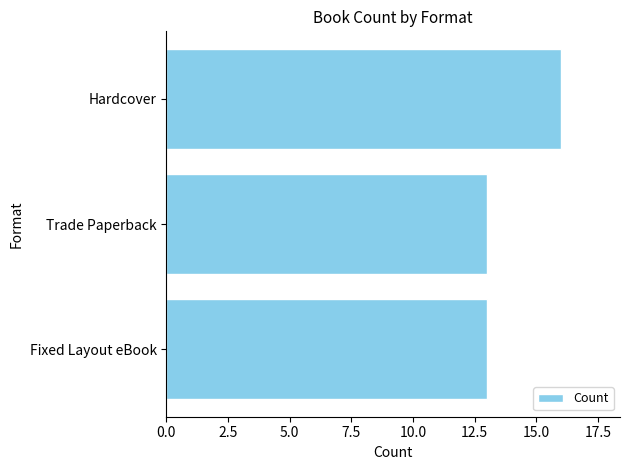

Read the value at Hardcover.

16